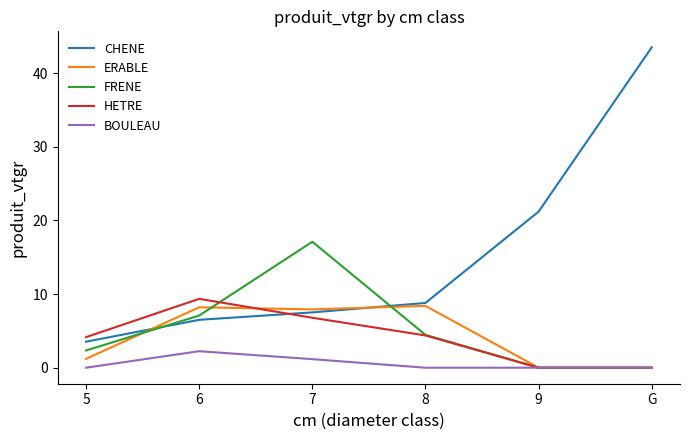

Read the FRENE value at 8.

4.5